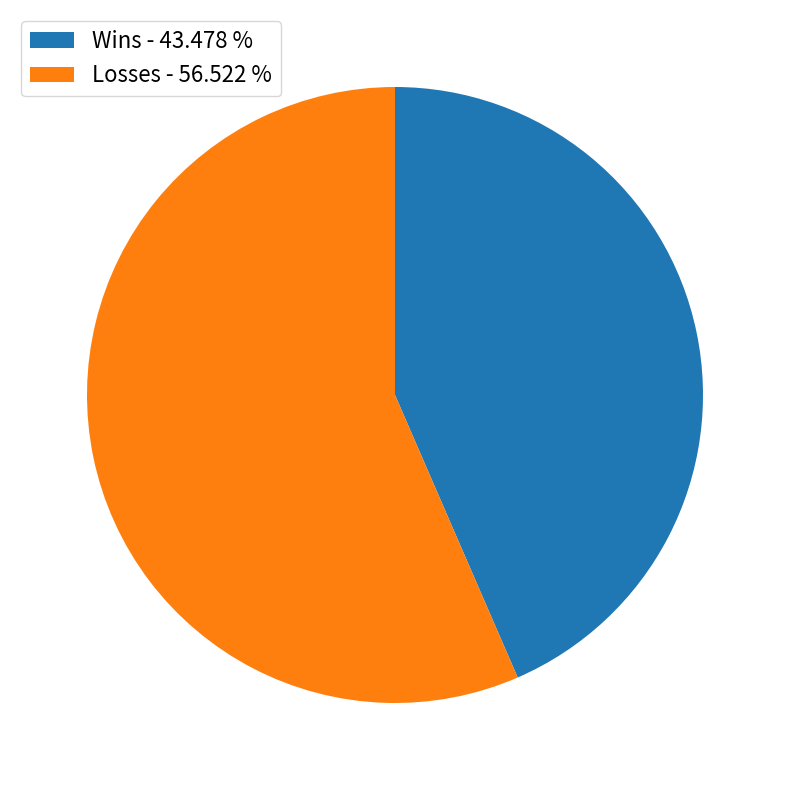

True or false: Wins accounts for 43% of the total.

True